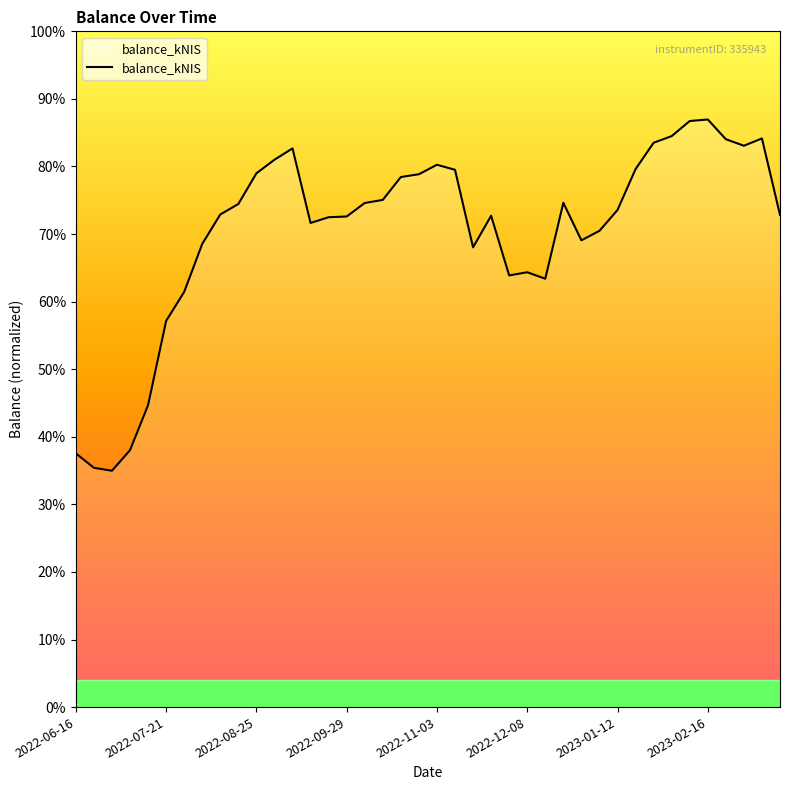

Reading right to left, what are all the values shown in this chart?

40670.4	46986.8	46383.1	46925.5	48554.5	48424.8	47179.4	46630.8	44450.9	41075.3	39351.8	38568.6	41670.0	35396.0	35929.7	35668.9	40598.9	37987.7	44395.8	44813.8	44028.6	43797.6	41909.0	41652.5	40537.4	40477.4	40003.6	46165.9	45226.7	44104.3	41569.1	40704.9	38269.9	34302.9	31905.1	24945.8	21227.4	19528.1	19773.2	20964.7